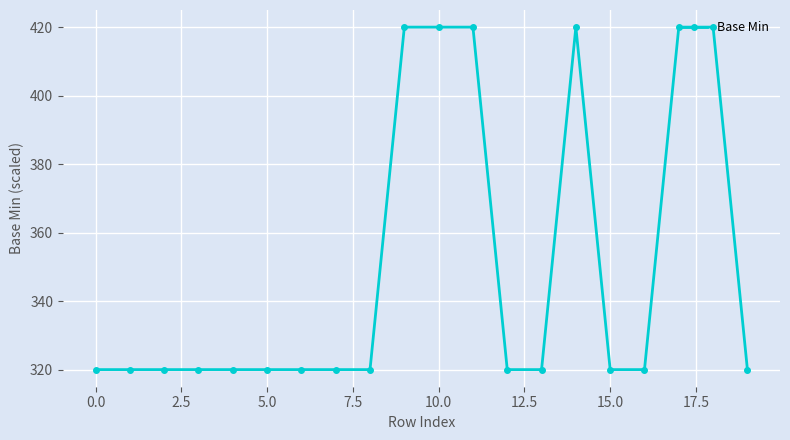

What is the minimum value shown in the chart?

320